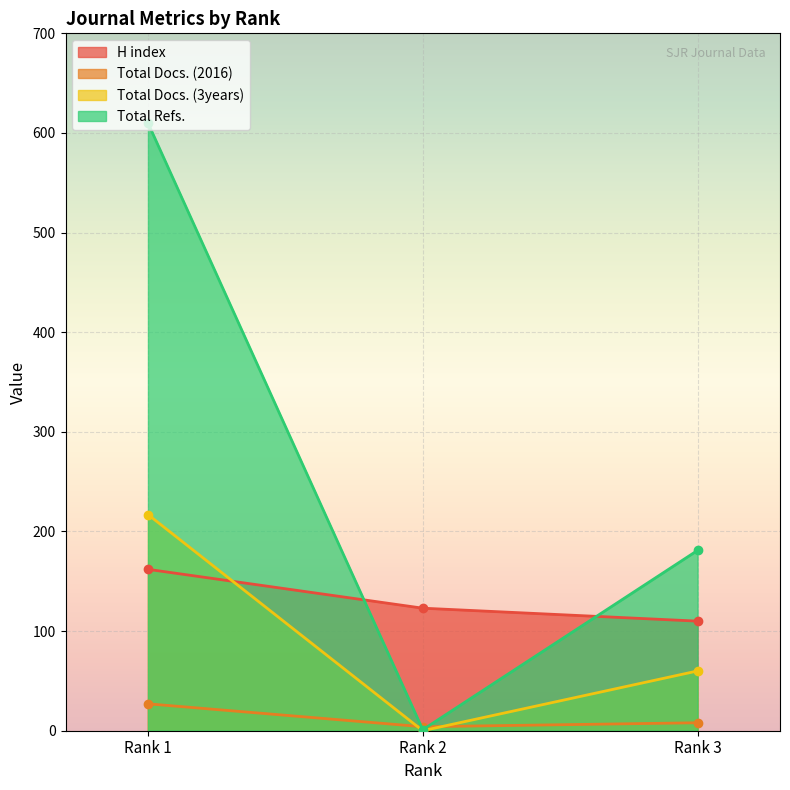

Rank the series at Rank 1 from highest to lowest value.

Total Refs., Total Docs. (3years), H index, Total Docs. (2016)